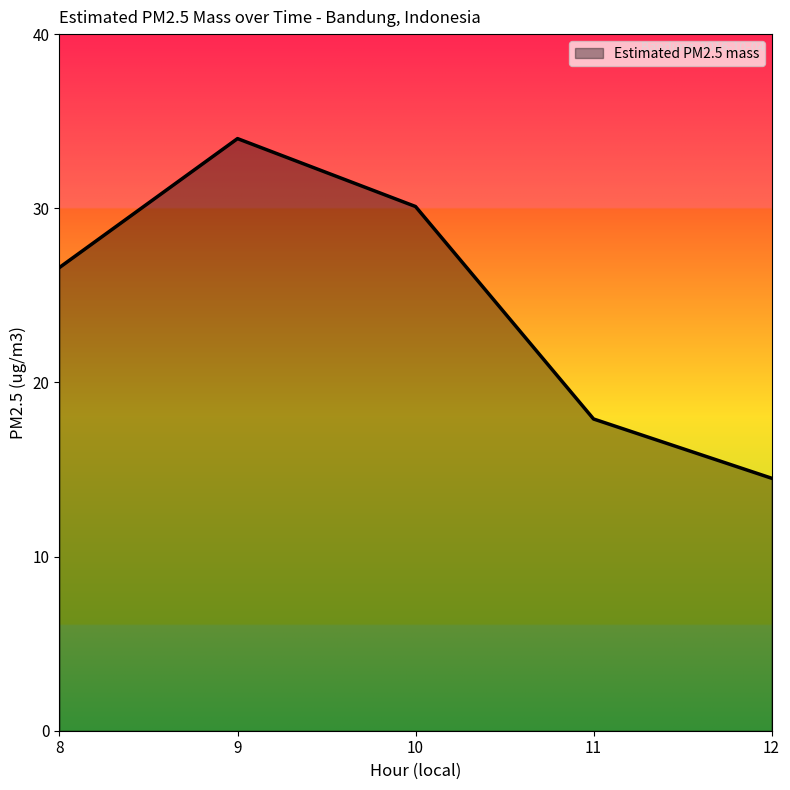

What is the smallest value displayed?

14.5